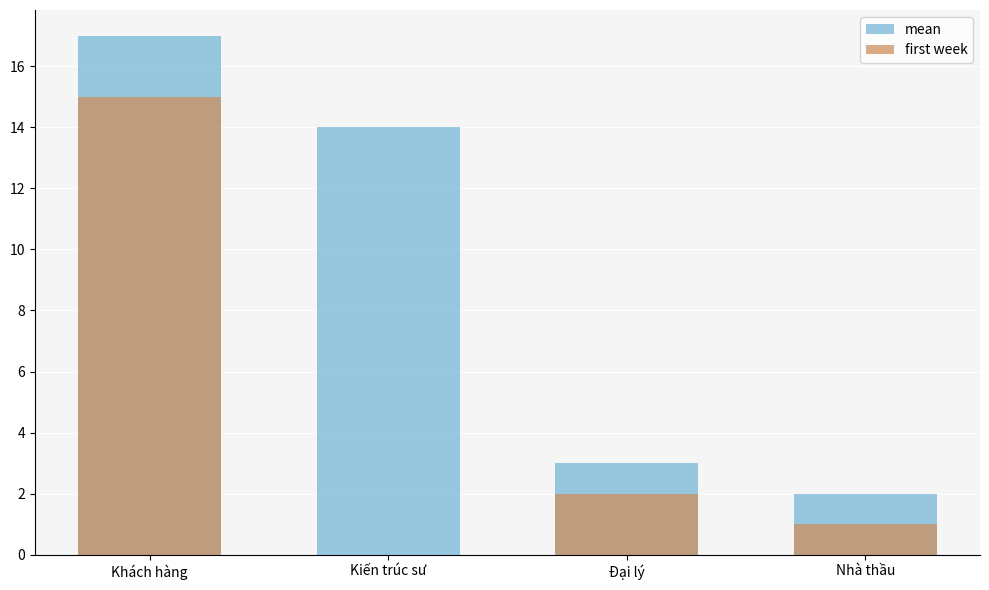

What position from the left is Khách hàng?

1